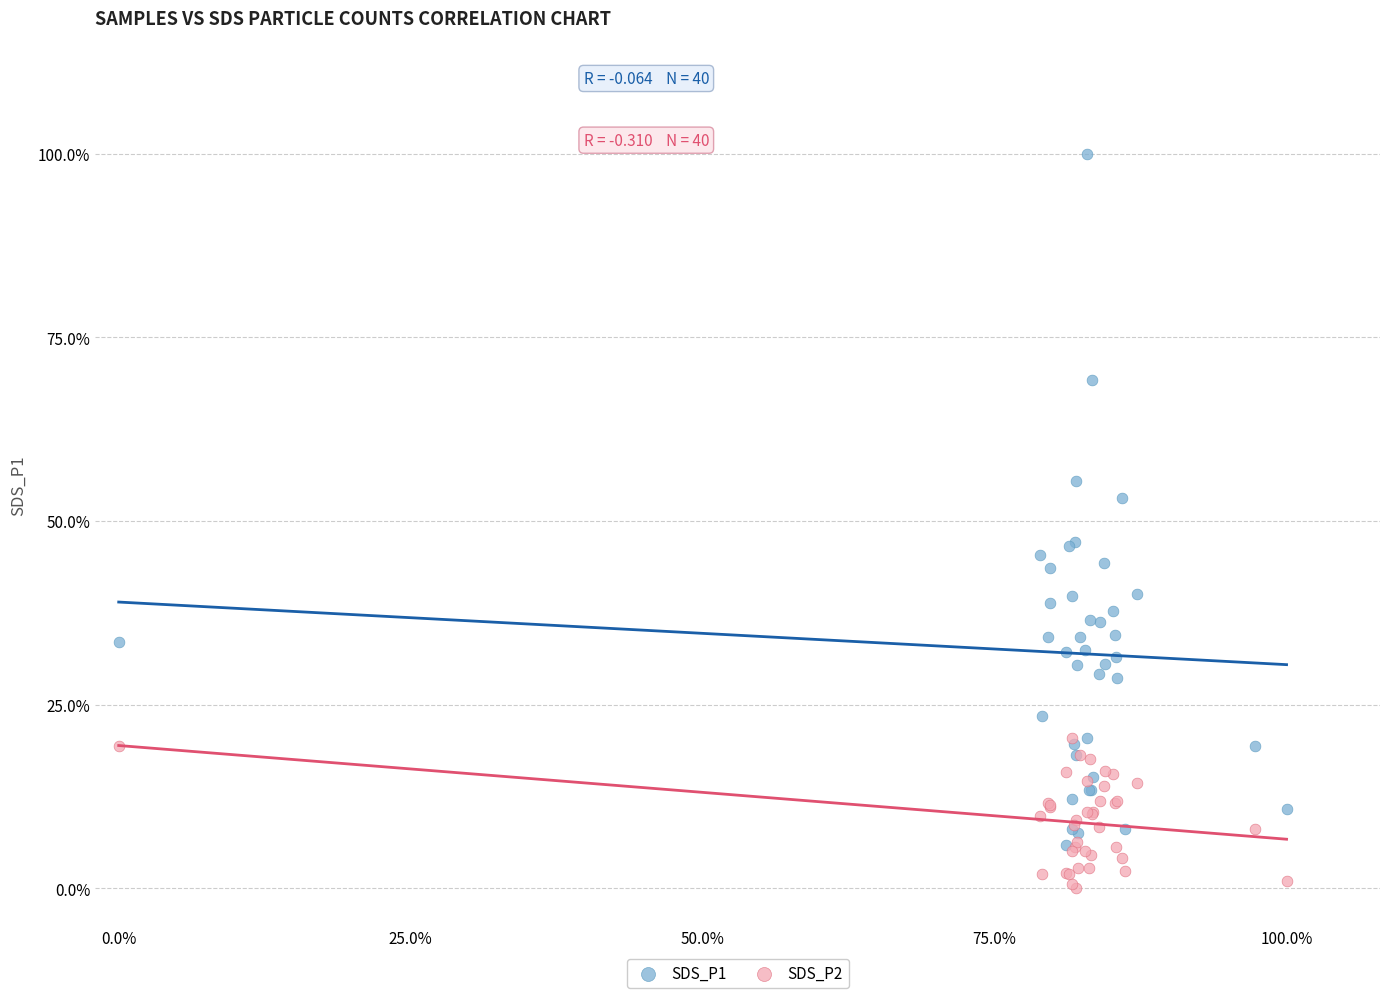

Which series reaches the minimum Y coordinate?

SDS_P2